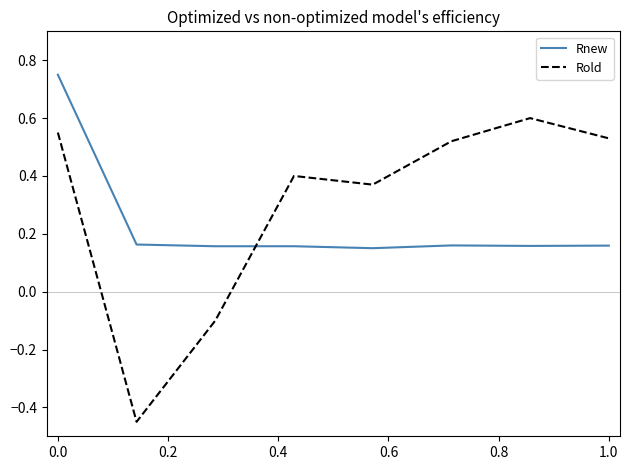

Which series has the largest range (max minus min)?

Rold